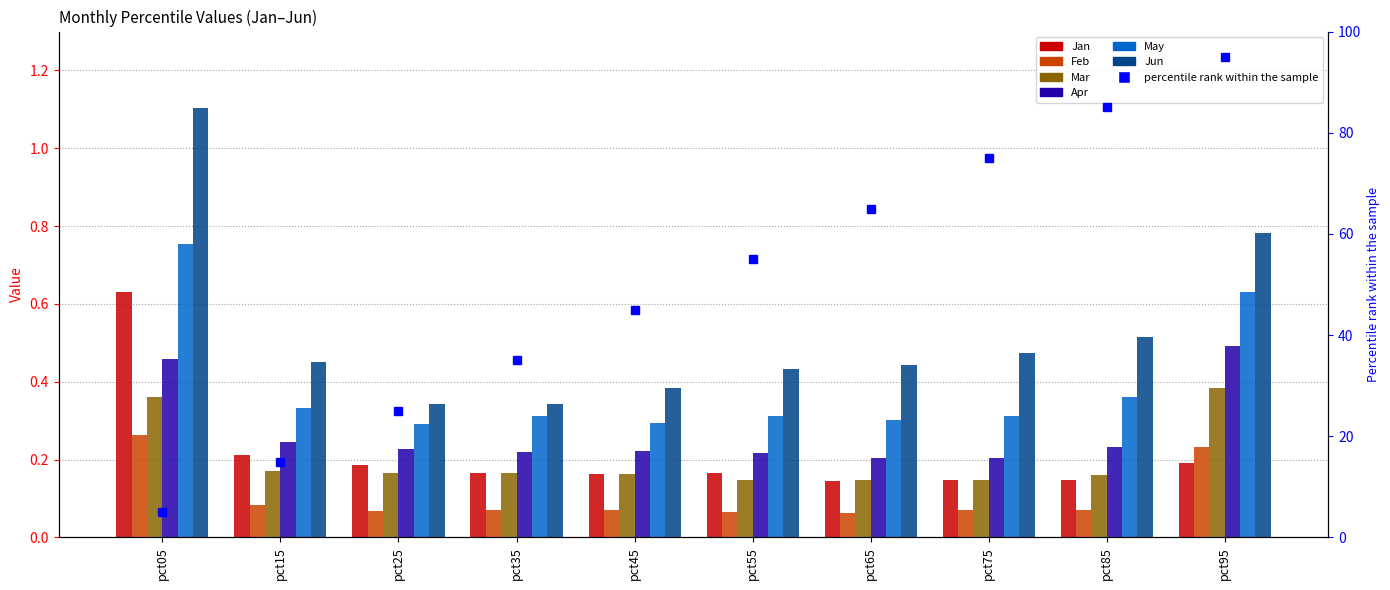

Which has a higher value, pct15 or pct75?

pct15